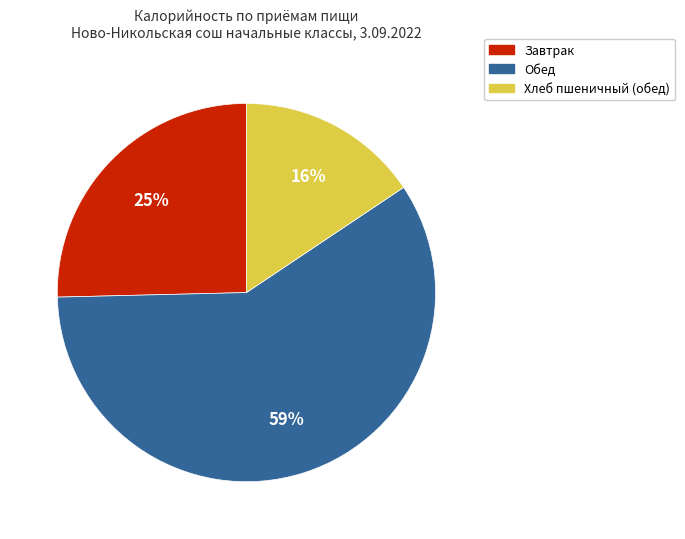

To the nearest percent, what is the average slice percentage?

33%